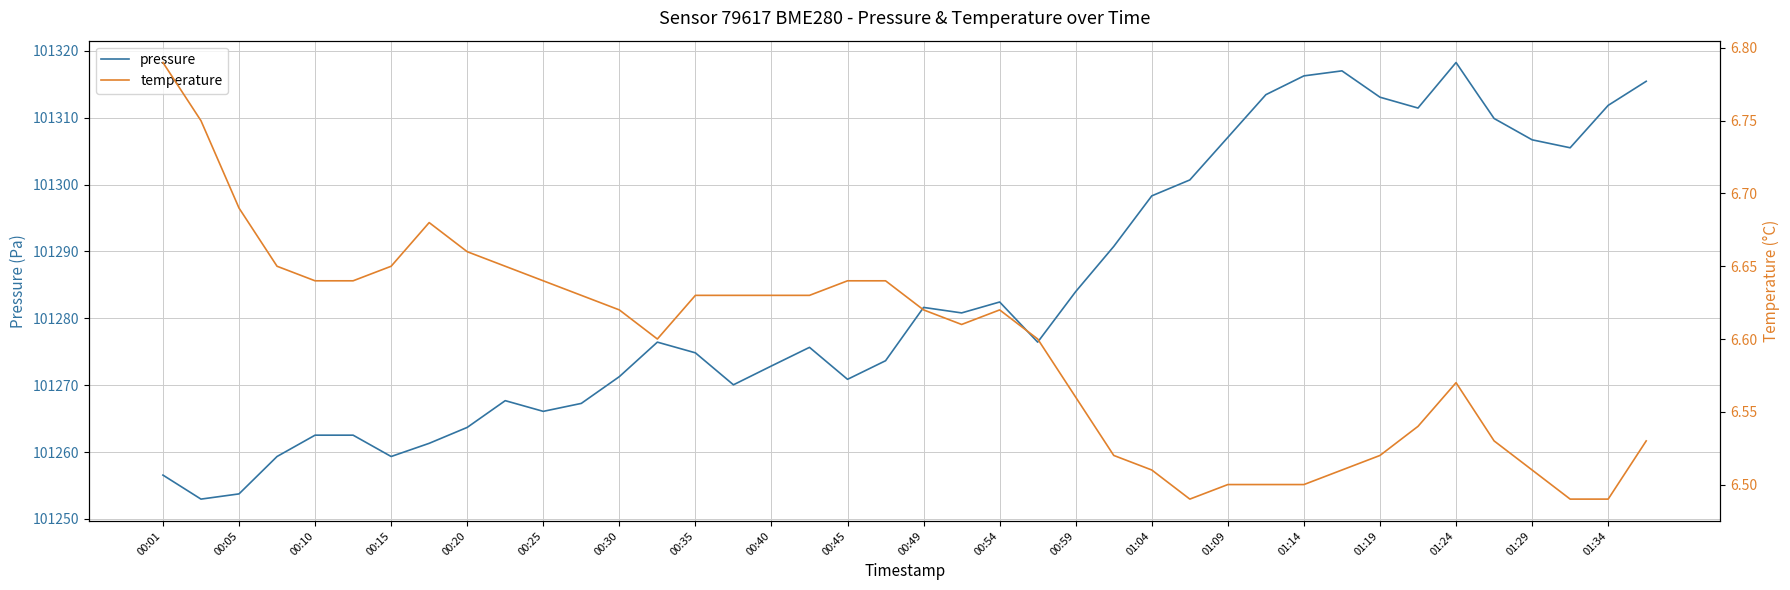

Which category has the lowest value across all series?

27